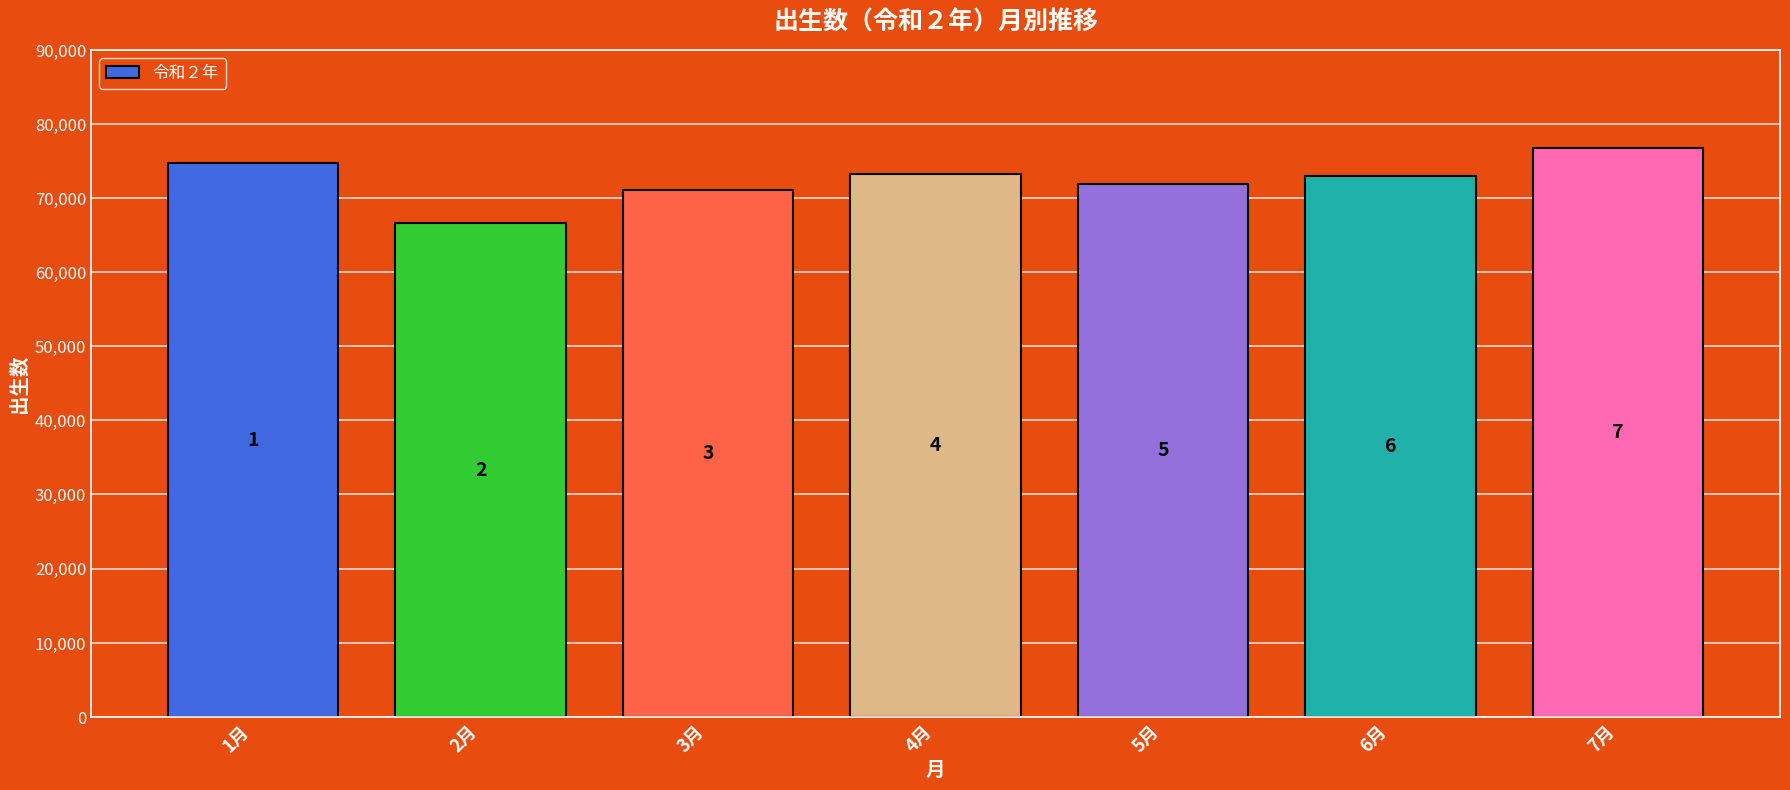

Which category has the highest value across all series?

7月